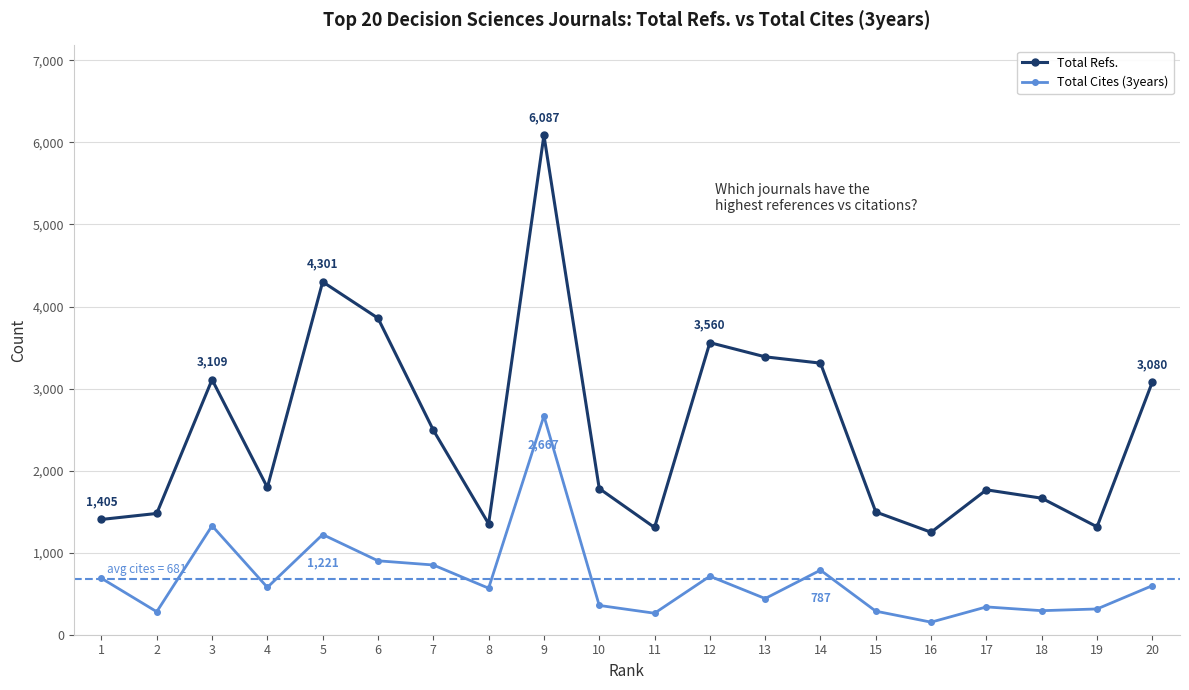

List the series in order of their overall mean, lowest first.

Total Cites (3years), Total Refs.